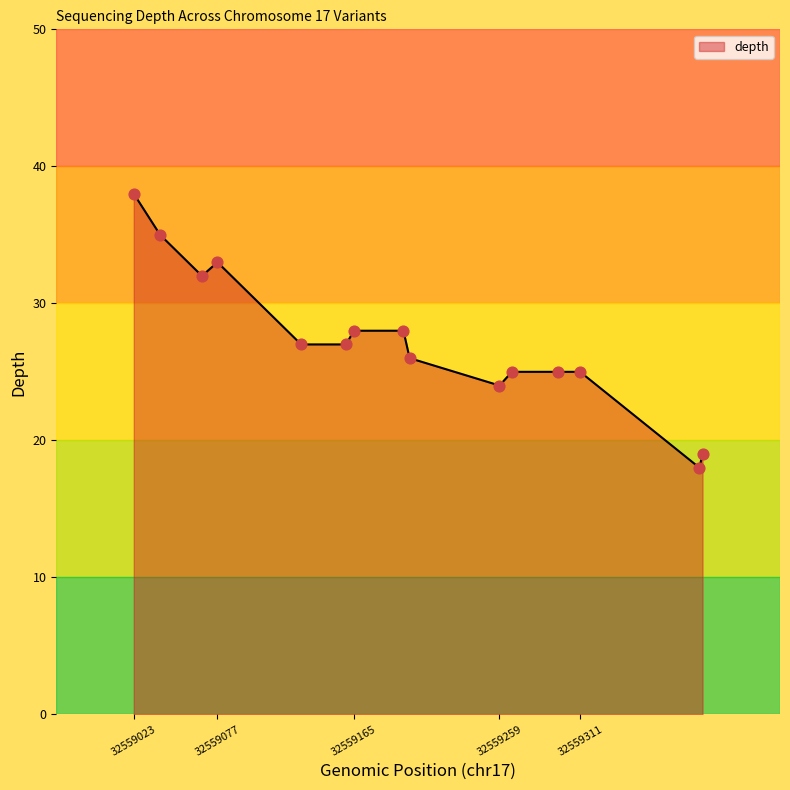

What is the difference between the maximum and minimum values?

20